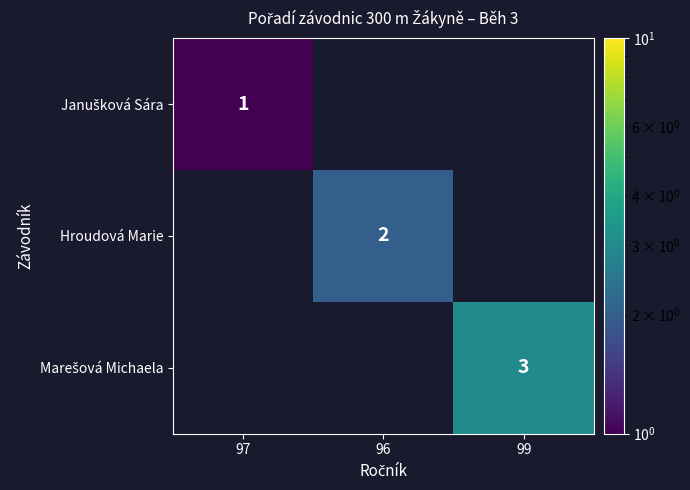

How many values in Marešová Michaela are above zero?

1